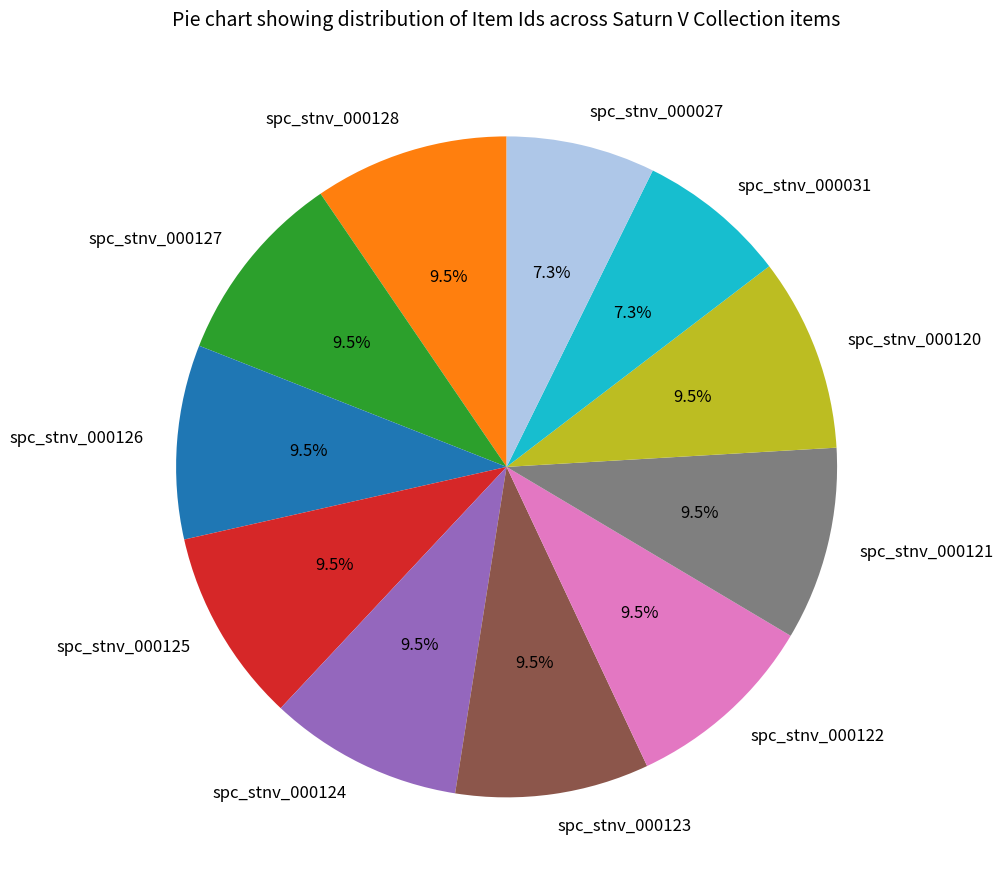

Is there a majority slice in this chart?

No